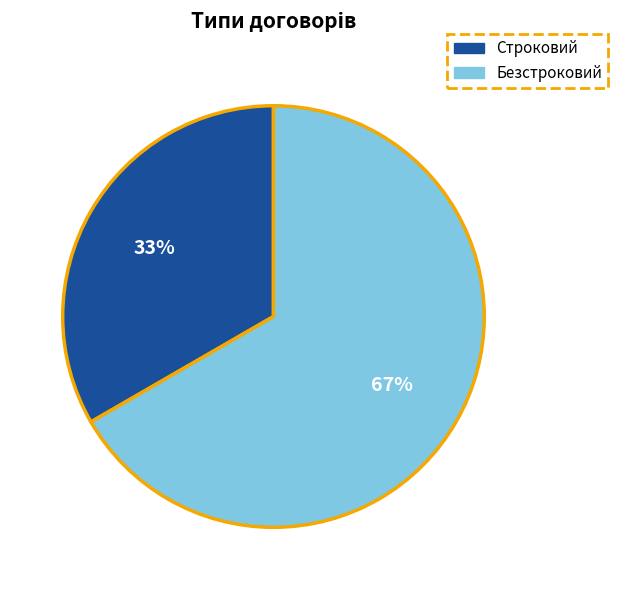

How many slices are in this pie chart?

2